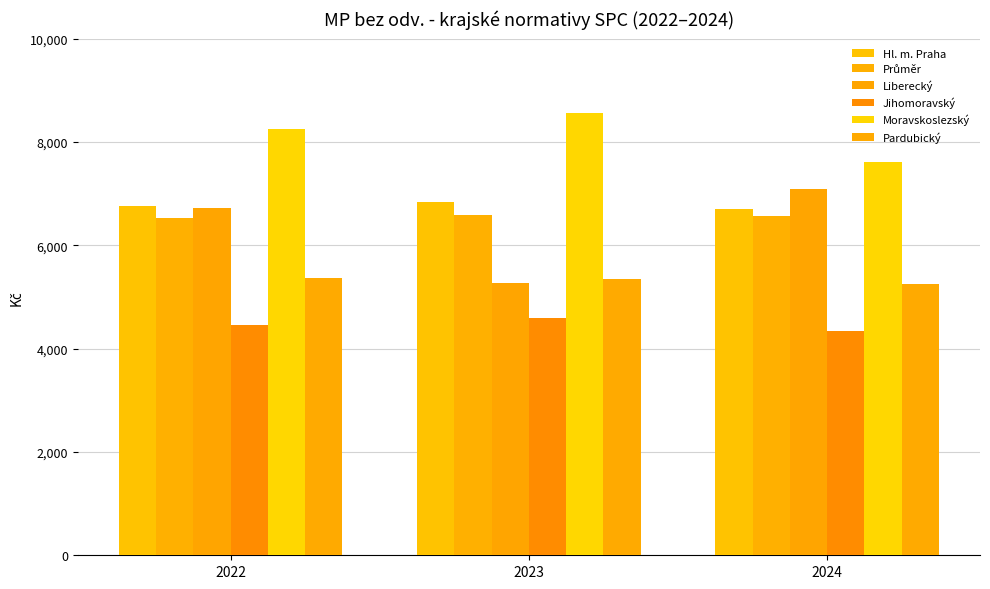

The Pardubický series shows 5348.7 at 2023. True or false?

True